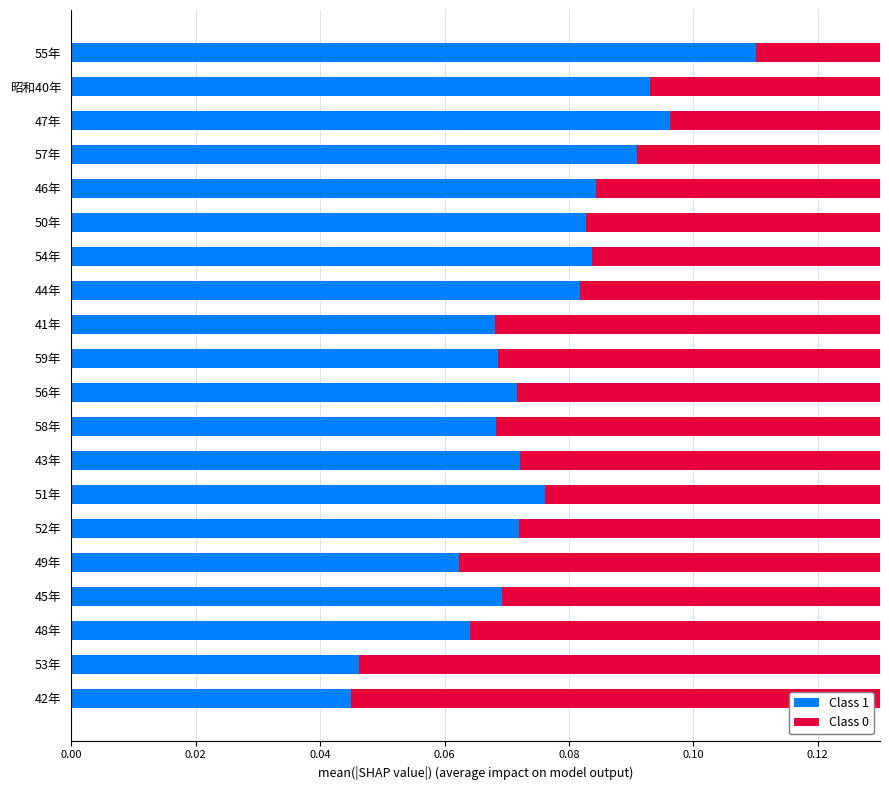

Which series has the largest total across all categories?

Class 0